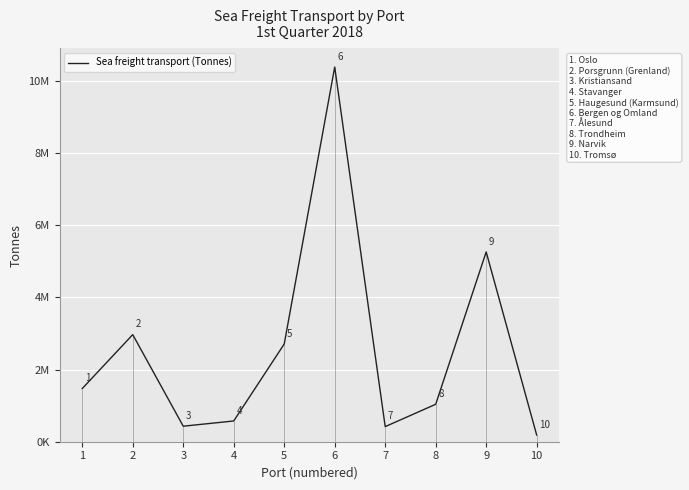

Reading left to right, what are all the values shown in this chart?

1473044	2966301	429960	574855	2706579	10377782	418235	1037184	5257374	184649